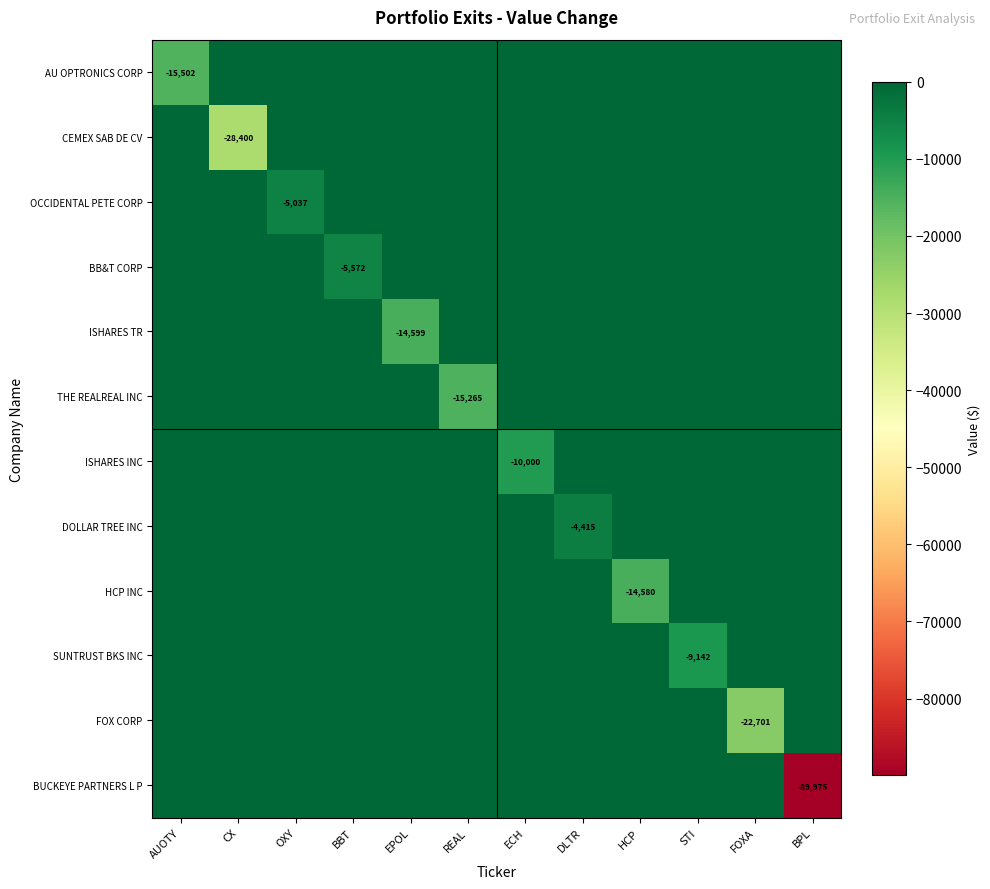

How many values in the SUNTRUST BKS INC series are below 0?

1